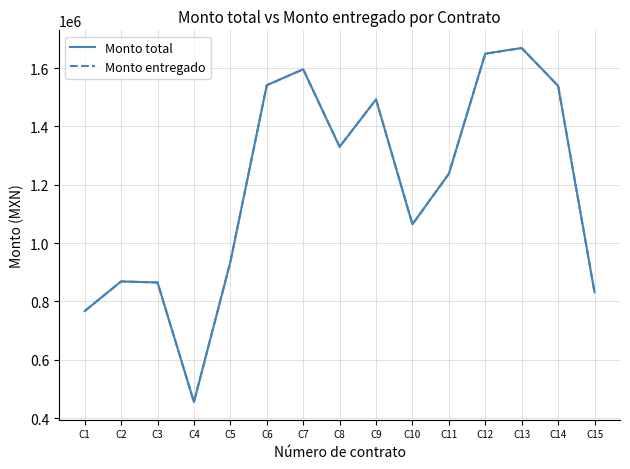

At which label is Monto total closest to 1061728?

C10